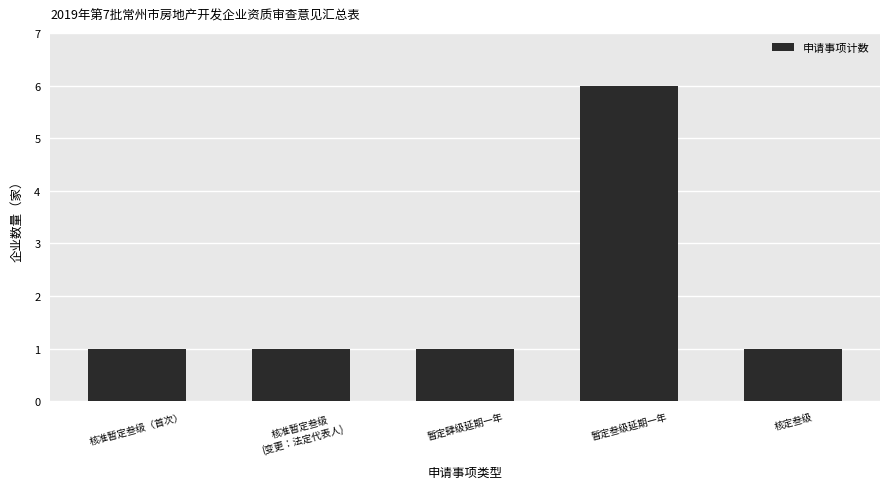

Reading left to right, transcribe all the data shown in this chart.

核准暂定叁级（首次）=1	核准暂定叁级
(变更：法定代表人)=1	暂定肆级延期一年=1	暂定叁级延期一年=6	核定叁级=1